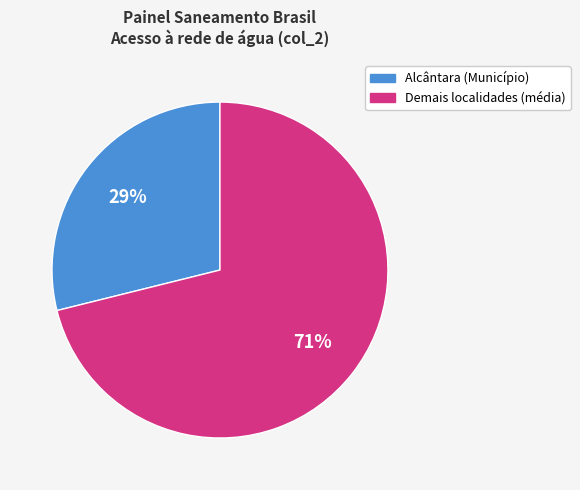

Is there any slice that represents more than half of the pie?

Yes